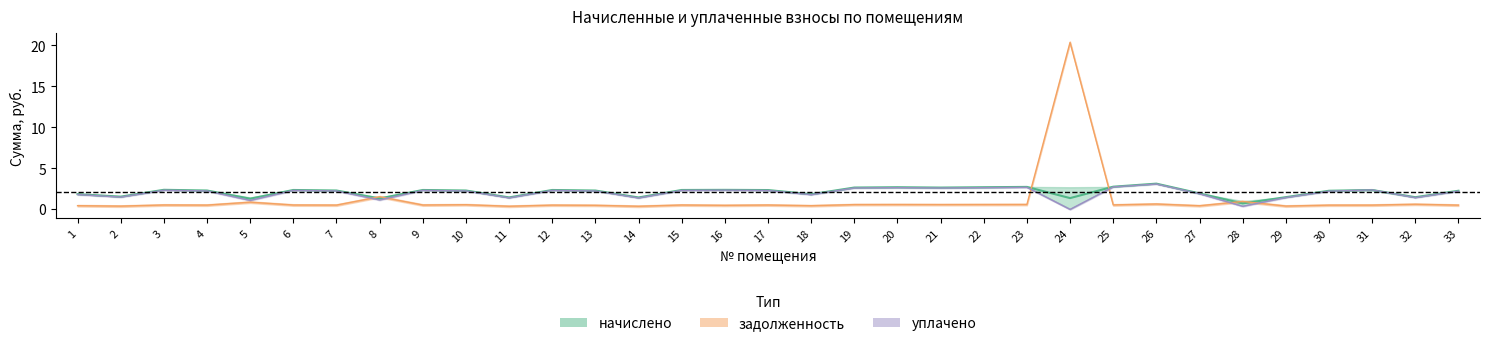

Is it true that уплачено equals 2.3 at 32?

False